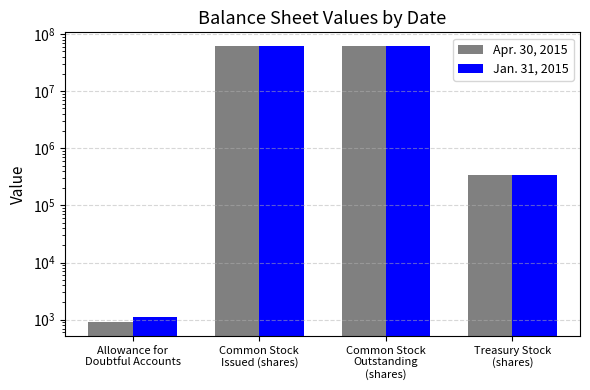

List the series in order of their peak value, lowest first.

Jan. 31, 2015, Apr. 30, 2015